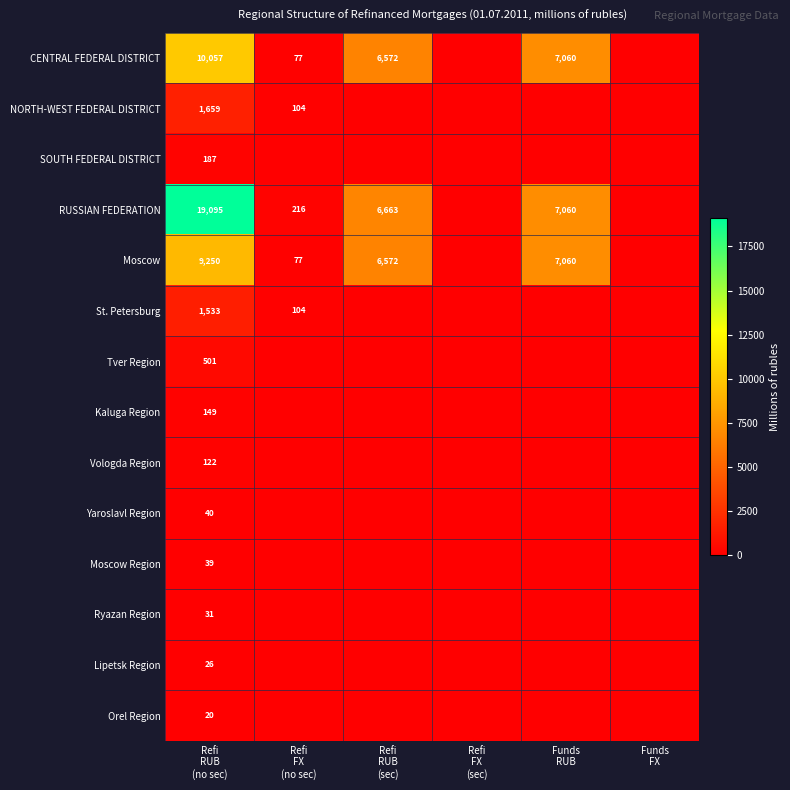

What is the sum of the Kaluga Region values at Refi FX (sec) and Refi RUB (no sec)?

149